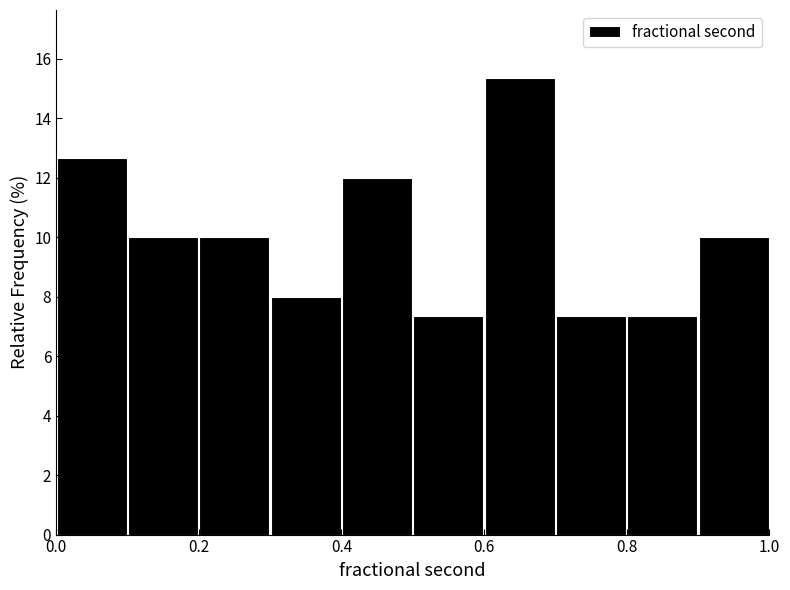

Reading left to right, transcribe this chart: for each bar, give the range it covers on the x-axis and its height. The values are not printed on the chart, so give them approximately, as read against the axis.

0.0 to 0.1: 12.6
0.1 to 0.2: 10.0
0.2 to 0.3: 10.0
0.3 to 0.4: 8.0
0.4 to 0.5: 12.0
0.5 to 0.6: 7.4
0.6 to 0.7: 15.4
0.7 to 0.8: 7.4
0.8 to 0.9: 7.4
0.9 to 1.0: 10.0